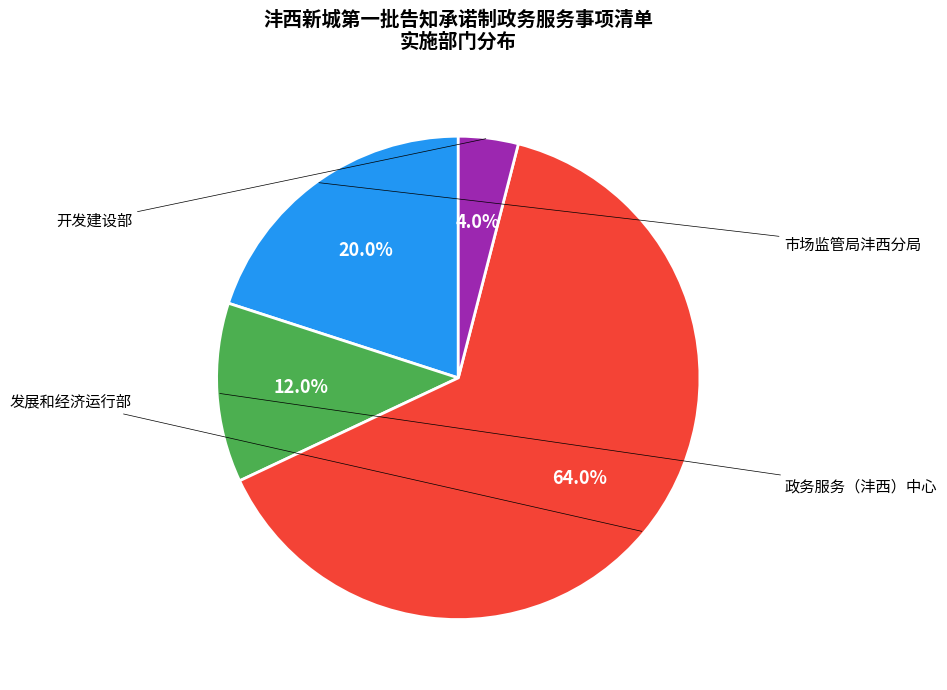

Is there any slice that represents more than half of the pie?

Yes